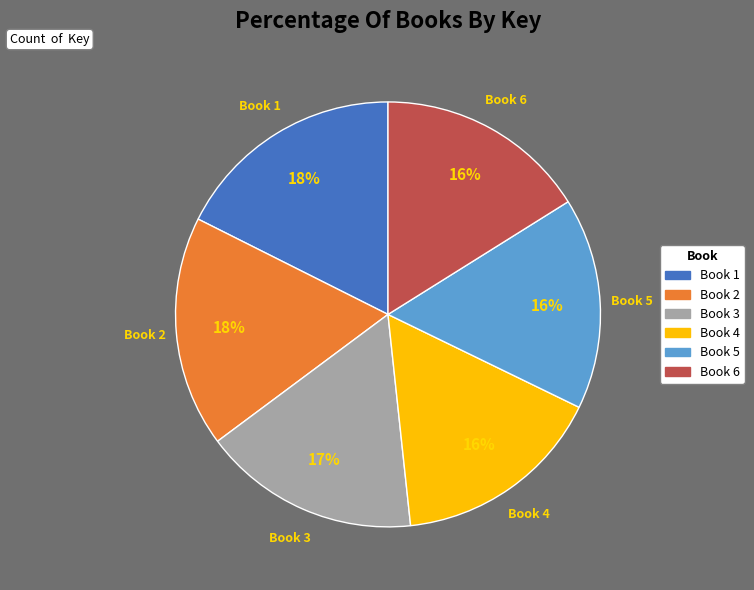

Does any single category account for the majority?

No